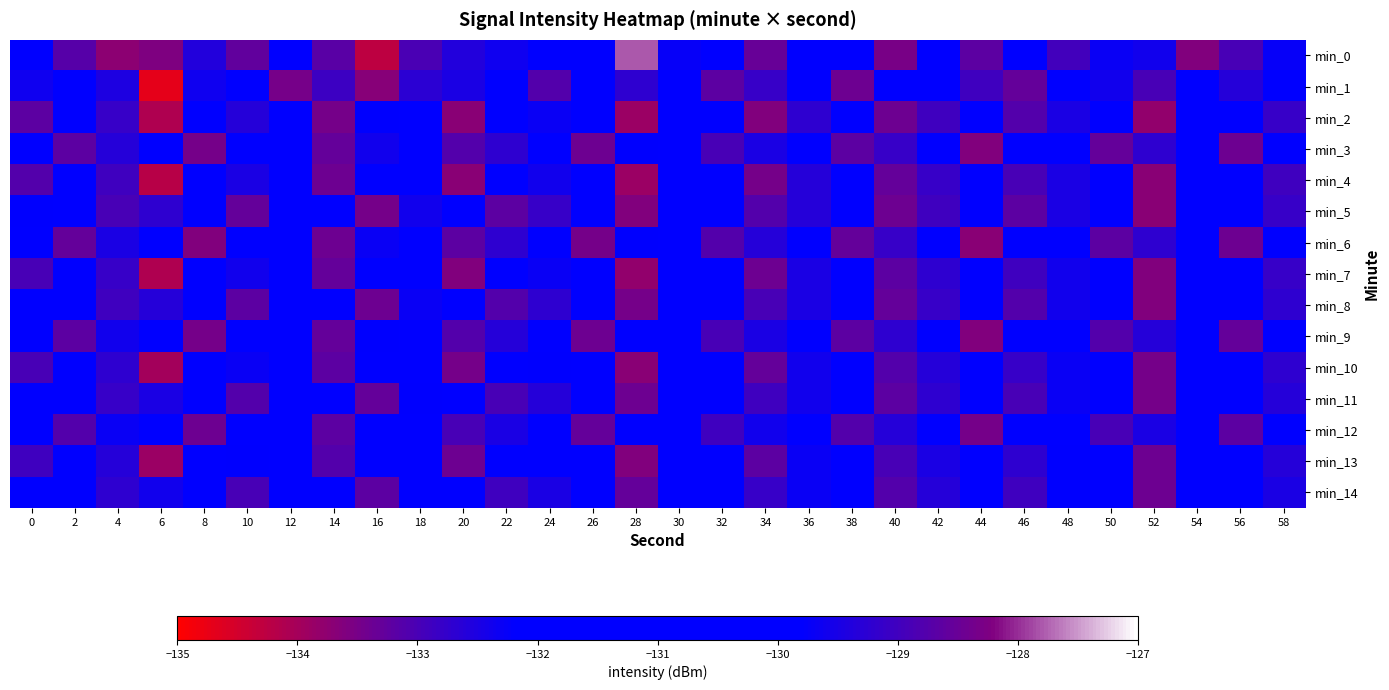

Between 56 and 4, which is larger?

56